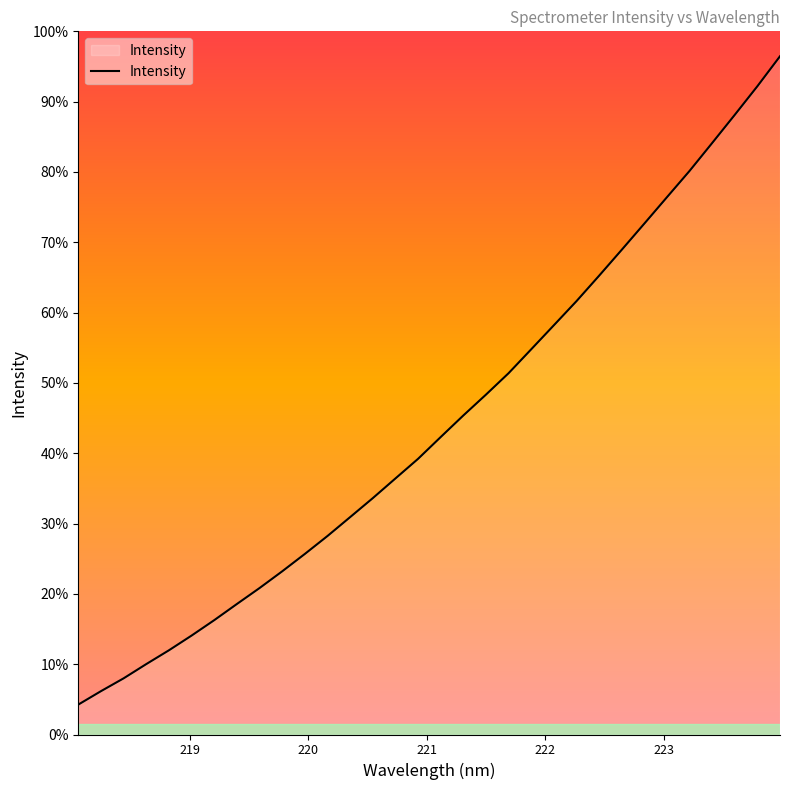

Does the chart have visible grid lines?

No